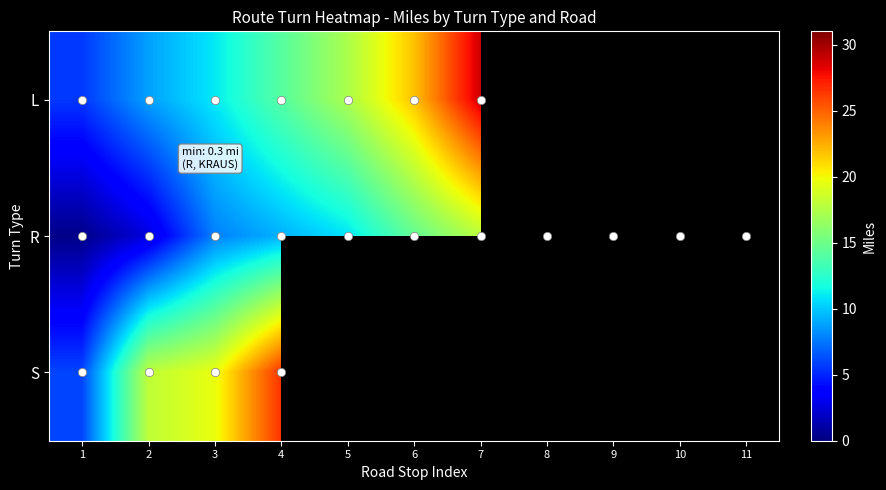

What is the total value across all series at 1?

11.9